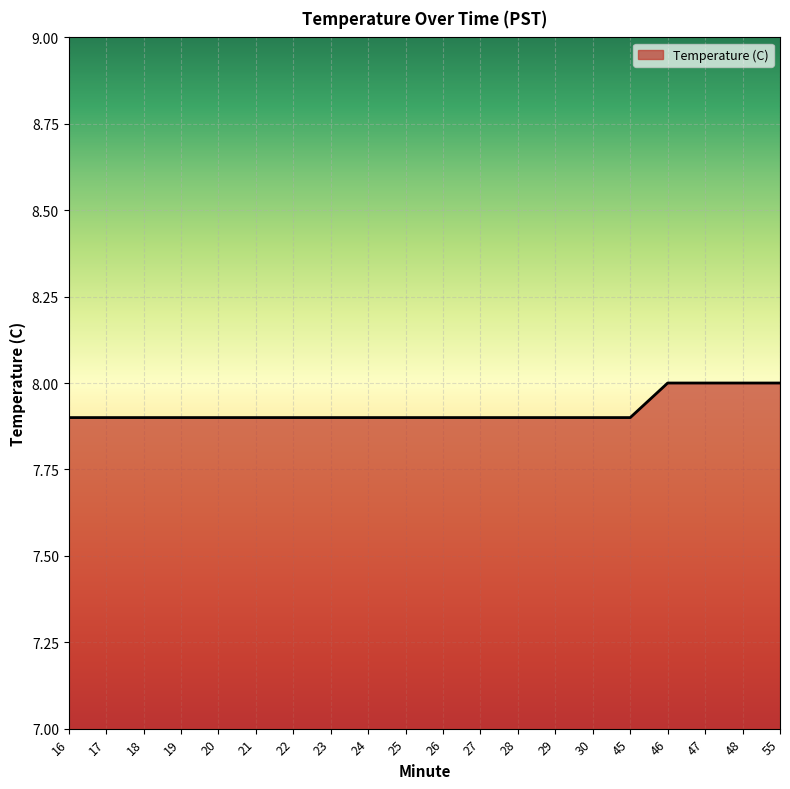

Does the chart display data point markers on the line(s)?

No